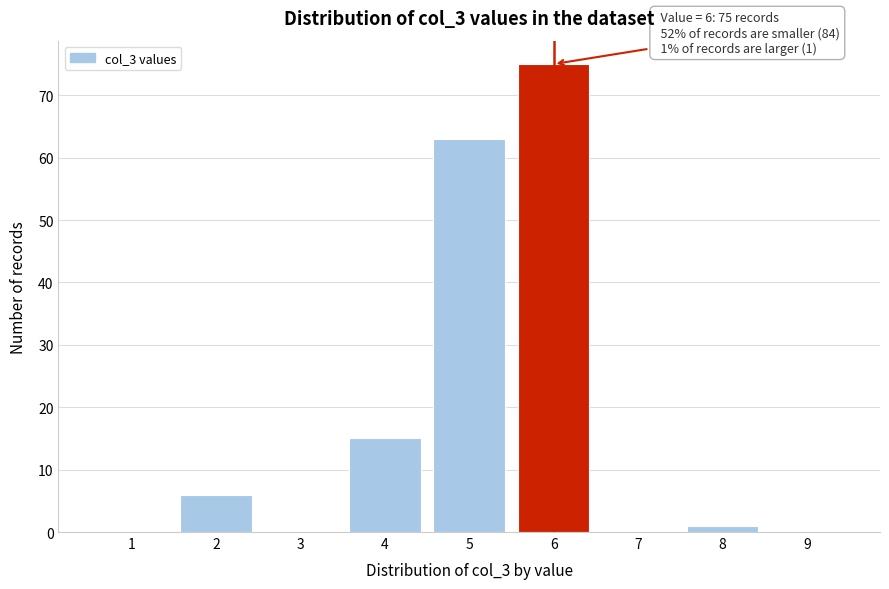

Which range on the x-axis has the tallest bar?

5.5 to 6.5